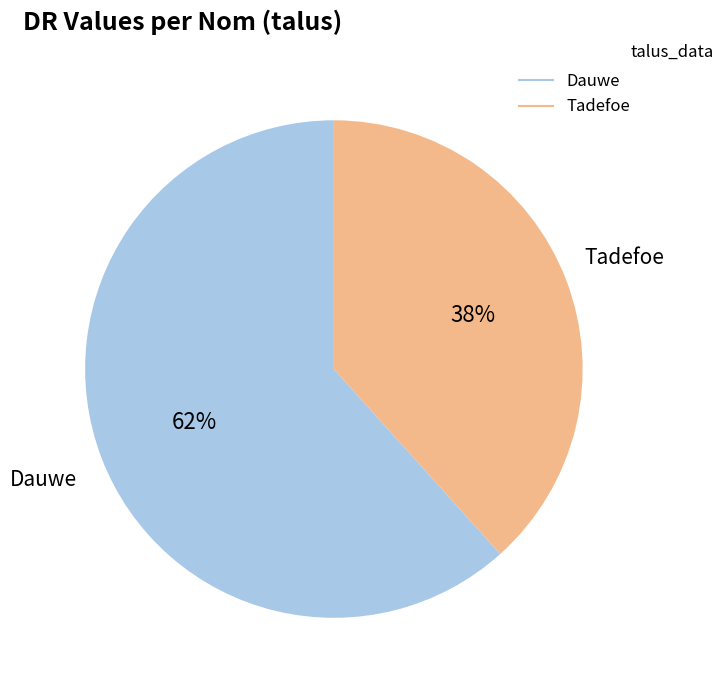

Which has a higher value, Tadefoe or Dauwe?

Dauwe